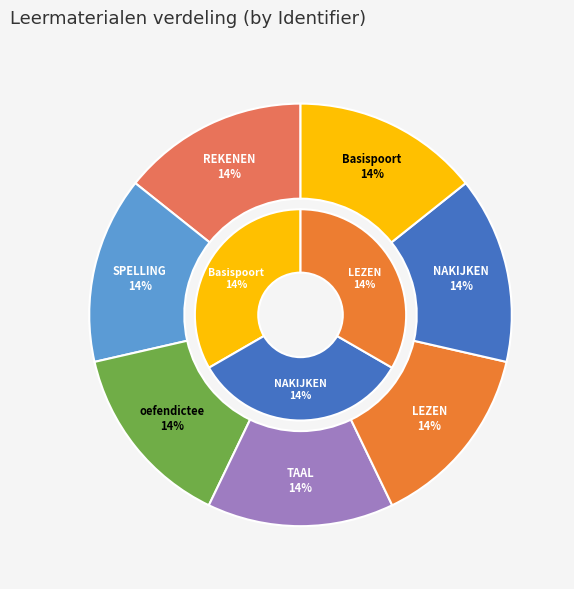

What percentage is the SPELLING slice, to the nearest percent?

14%